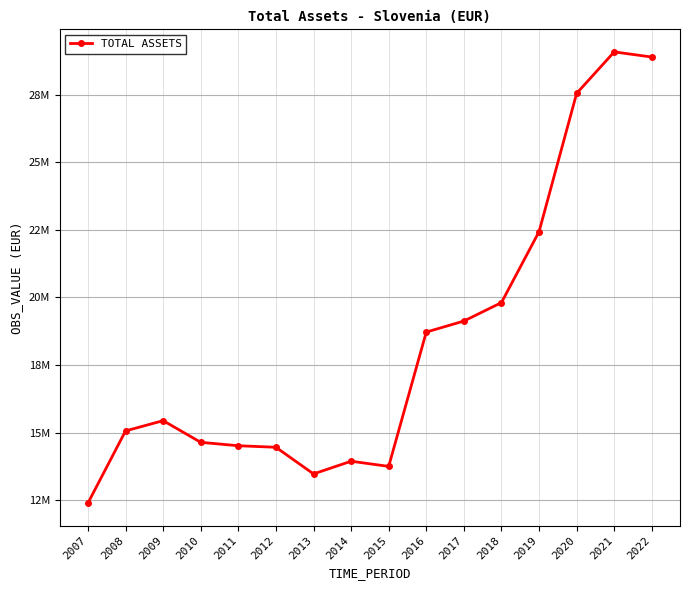

At which label is the value closest to 20739029?

2018